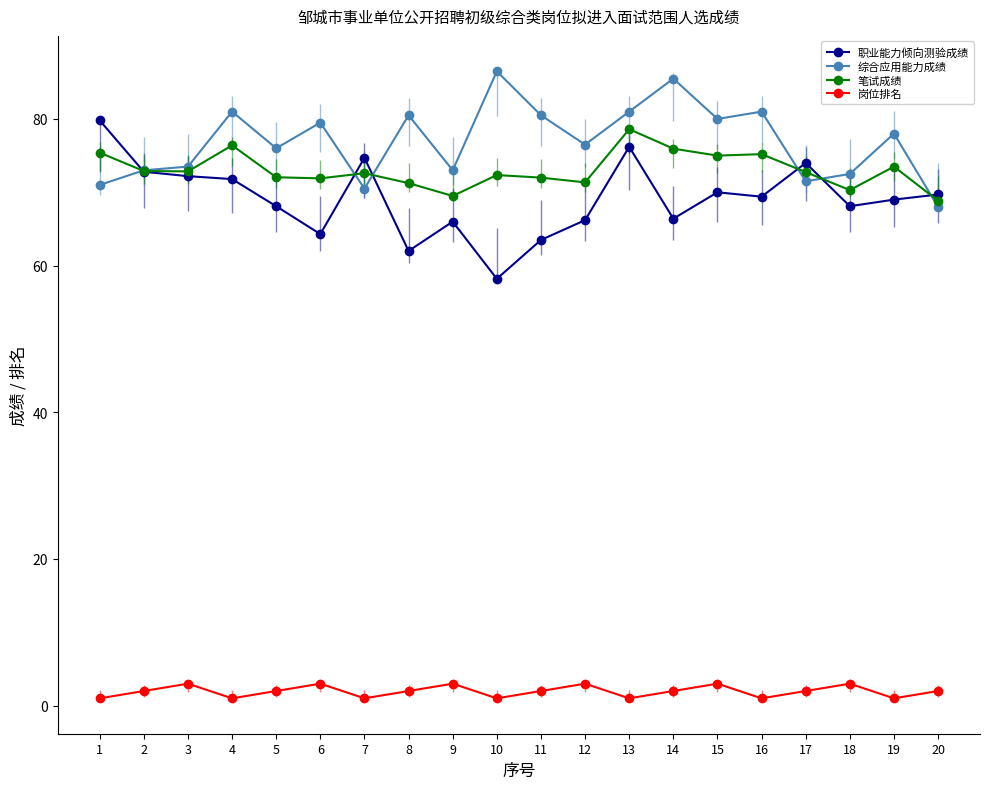

True or false: 岗位排名 has a value of 2.0 at 5.

True